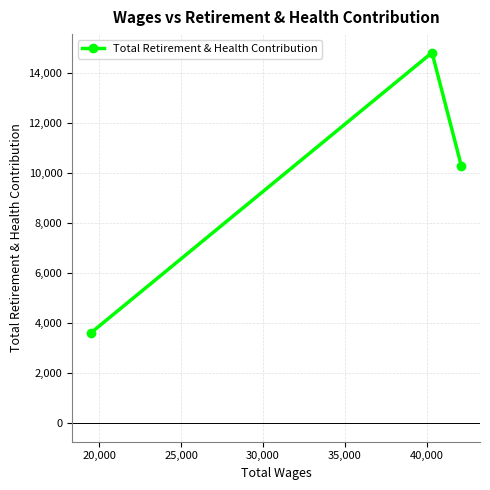

What is the average value?

9550